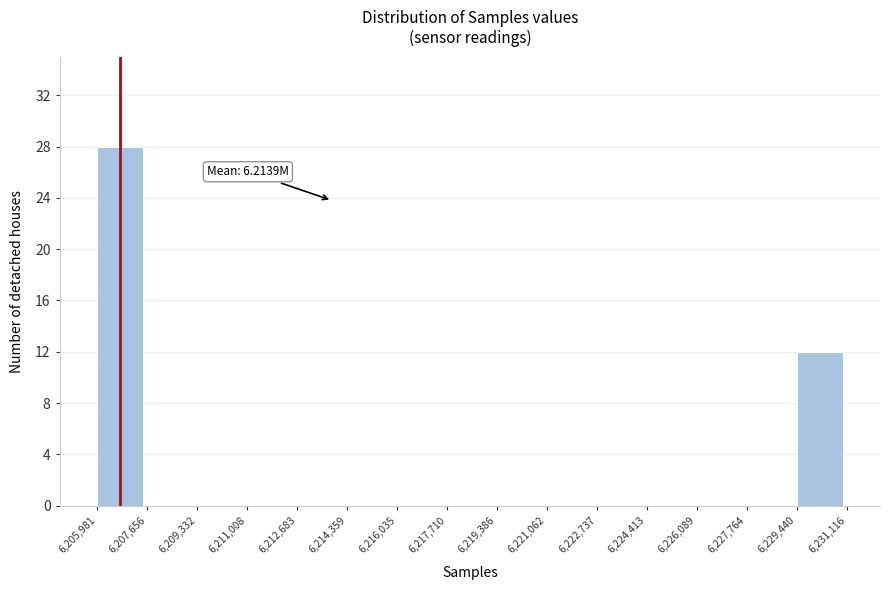

Which range on the x-axis has the tallest bar?

6,205,981 to 6,207,656